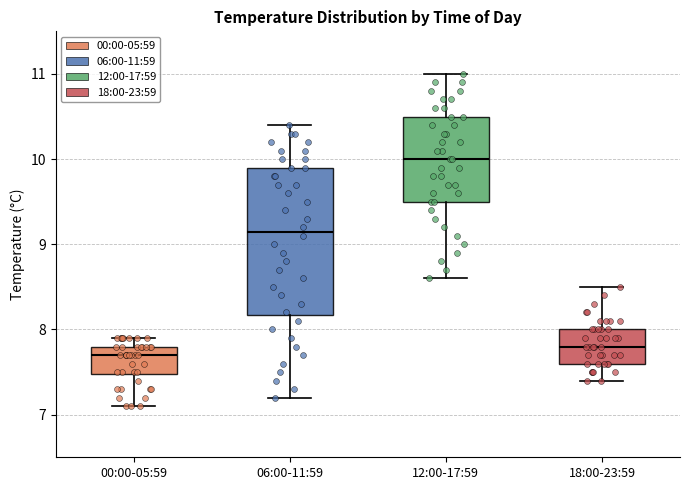

Where does the lower whisker of the box for 00:00-05:59 end on the y-axis? The values are not printed on the chart, so give them approximately, as read against the axis.

7.1